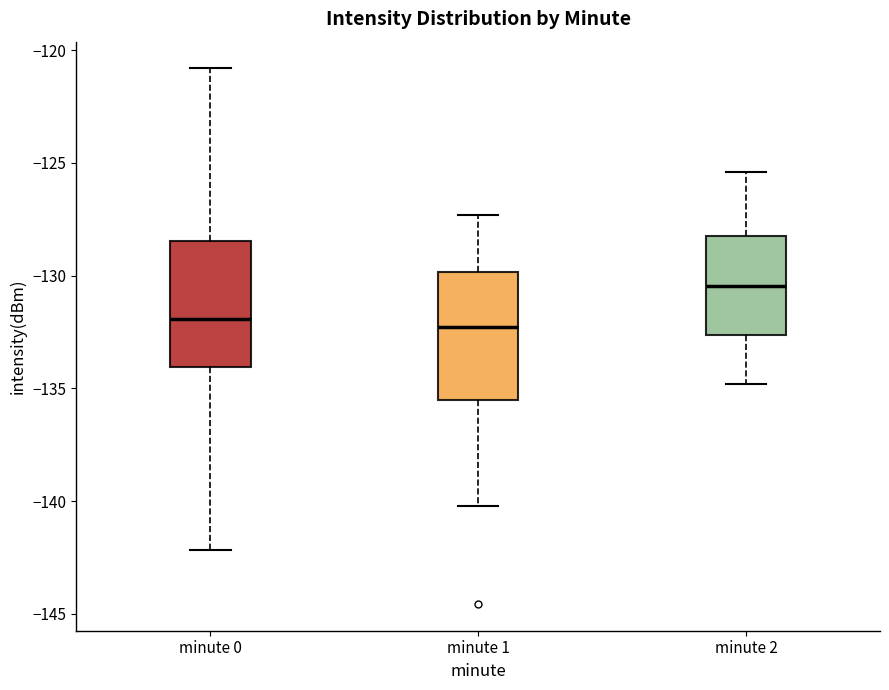

Where is the upper edge of the box for minute 2 on the y-axis? The values are not printed on the chart, so give them approximately, as read against the axis.

-128.0